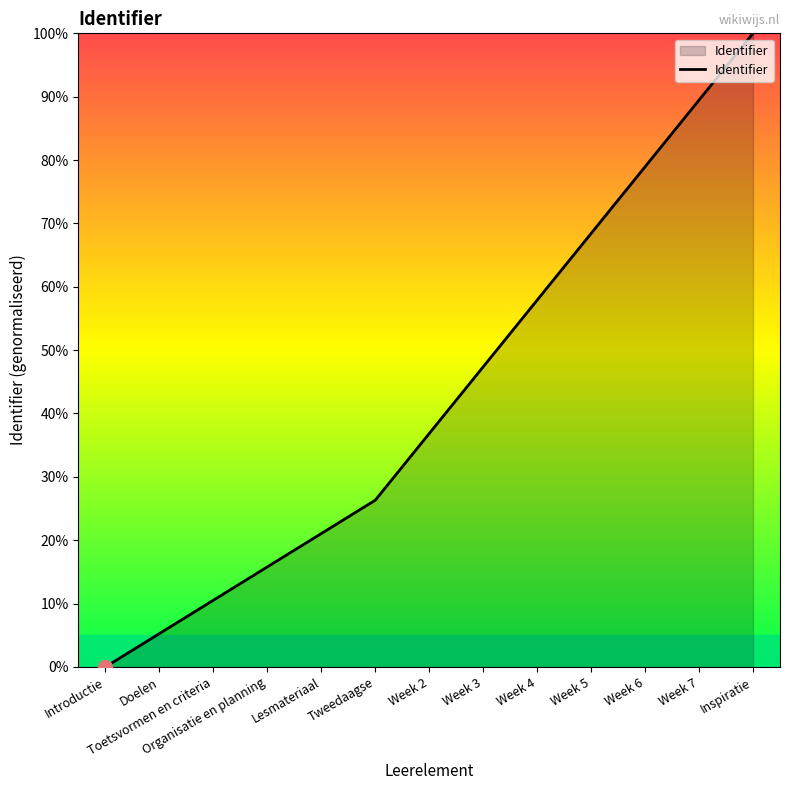

What is the difference between the values at Tweedaagse and Week 4?

31.6